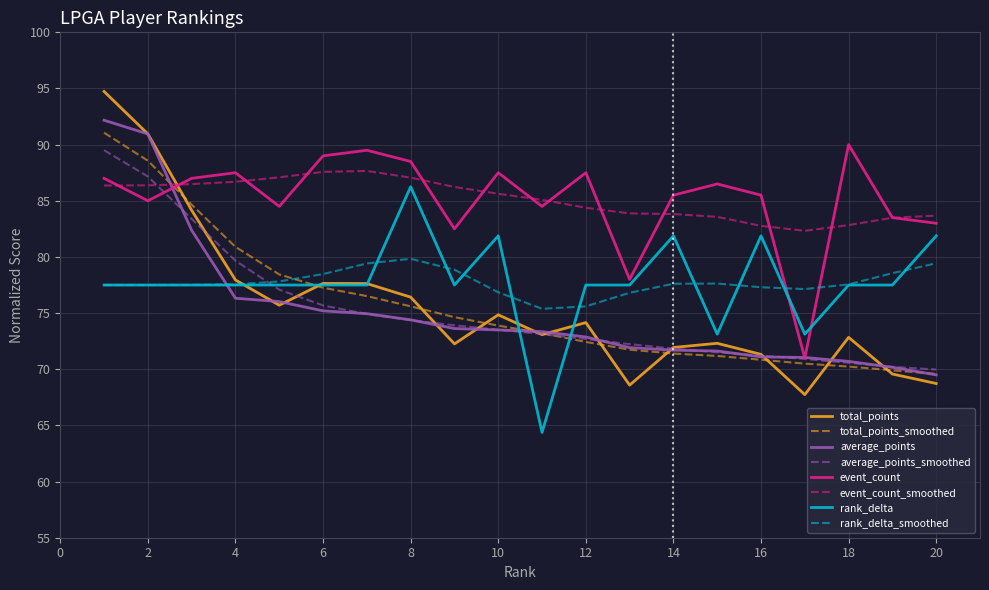

True or false: total_points and event_count_smoothed intersect in this chart.

True